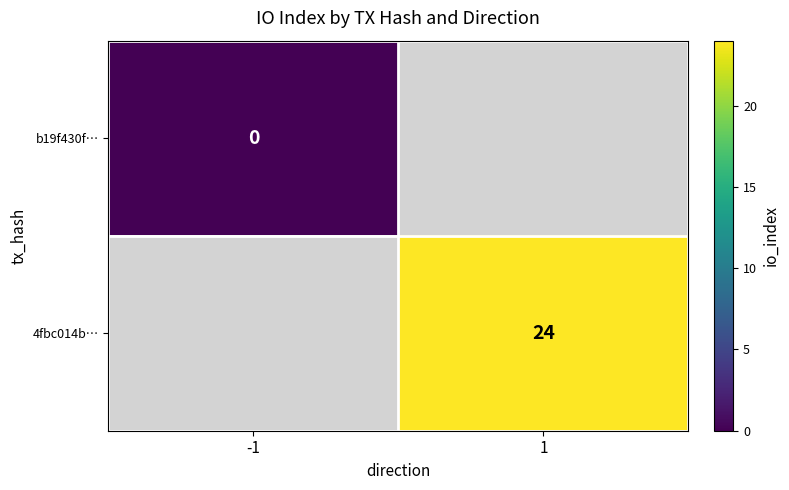

The 4fbc014b… series shows 37 at 1. True or false?

False